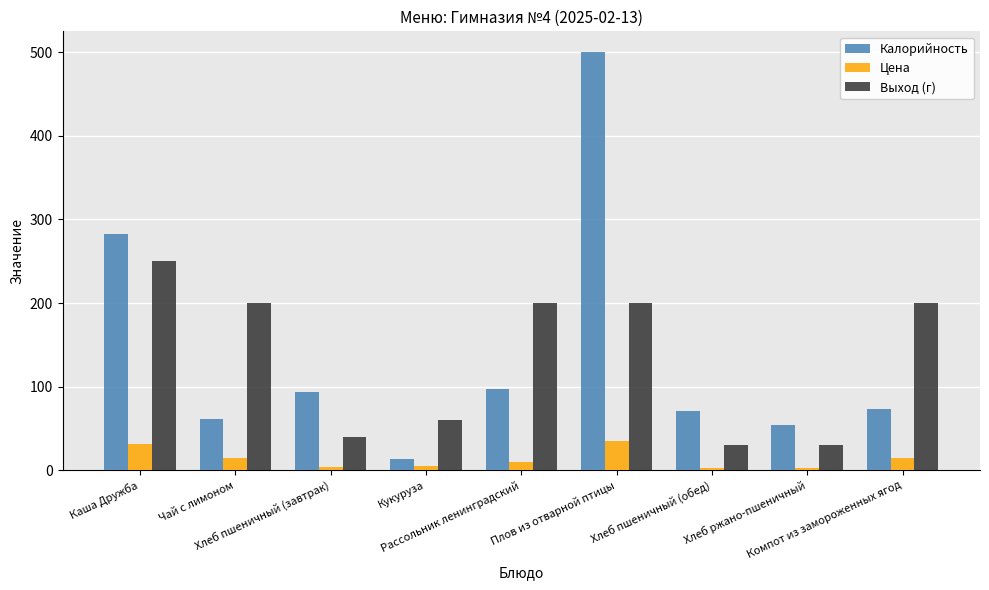

What is the value of the Цена bar at the 7th from the left?

3.0